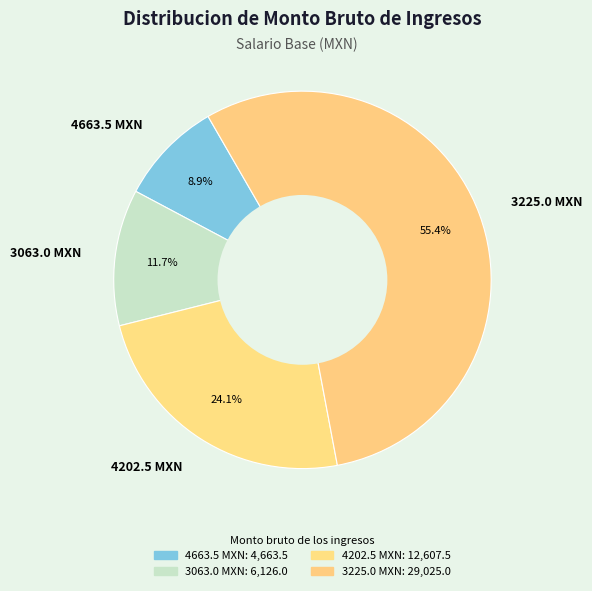

How many slices are in this pie chart?

4